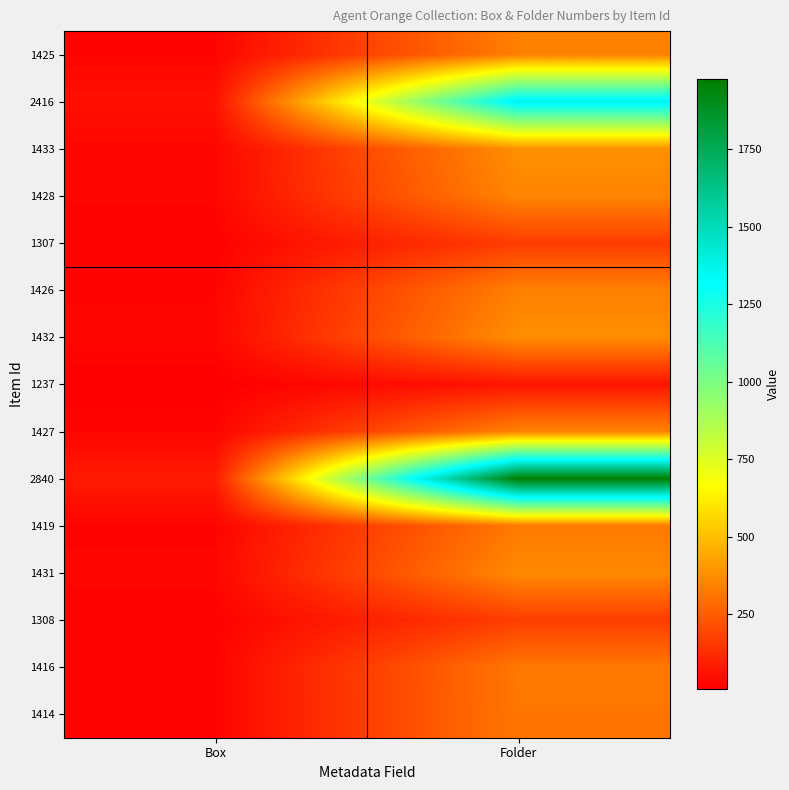

What is the spread (max minus min) of values at Box?

69